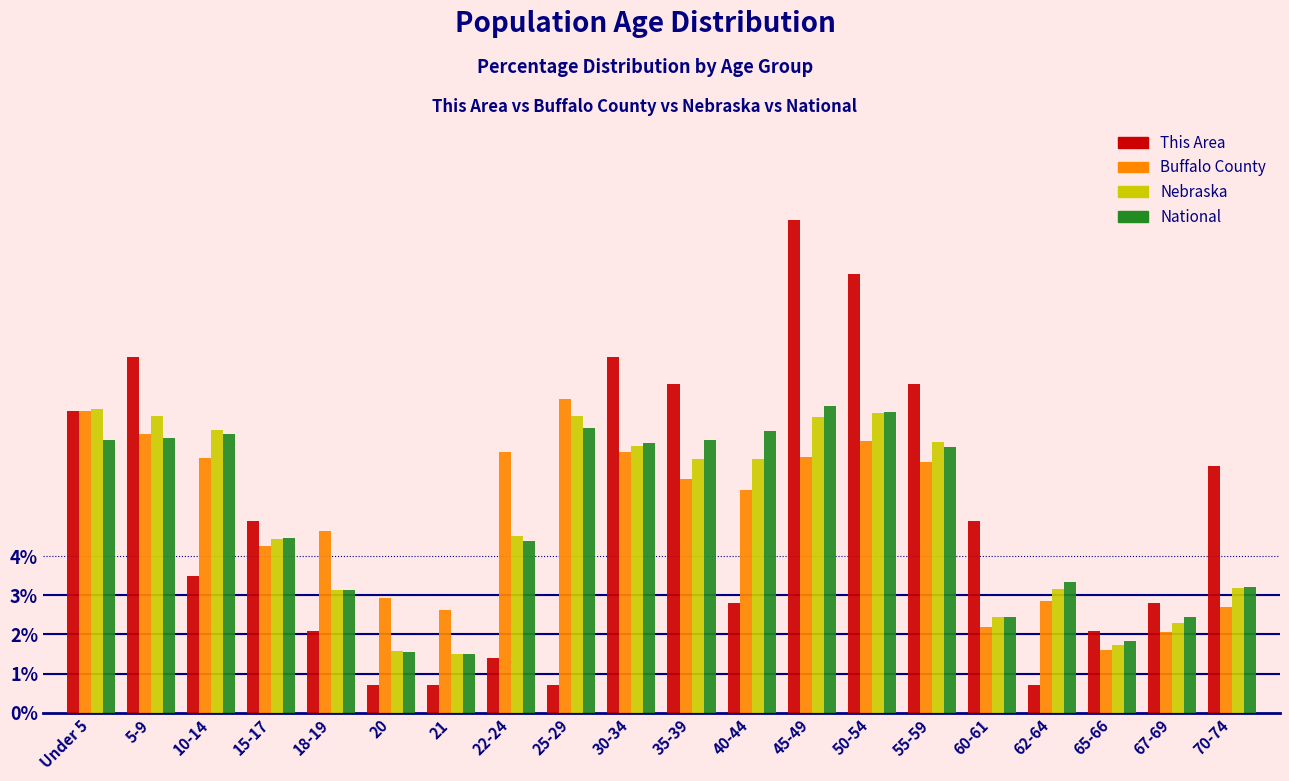

Which label corresponds to the largest value in the chart?

45-49